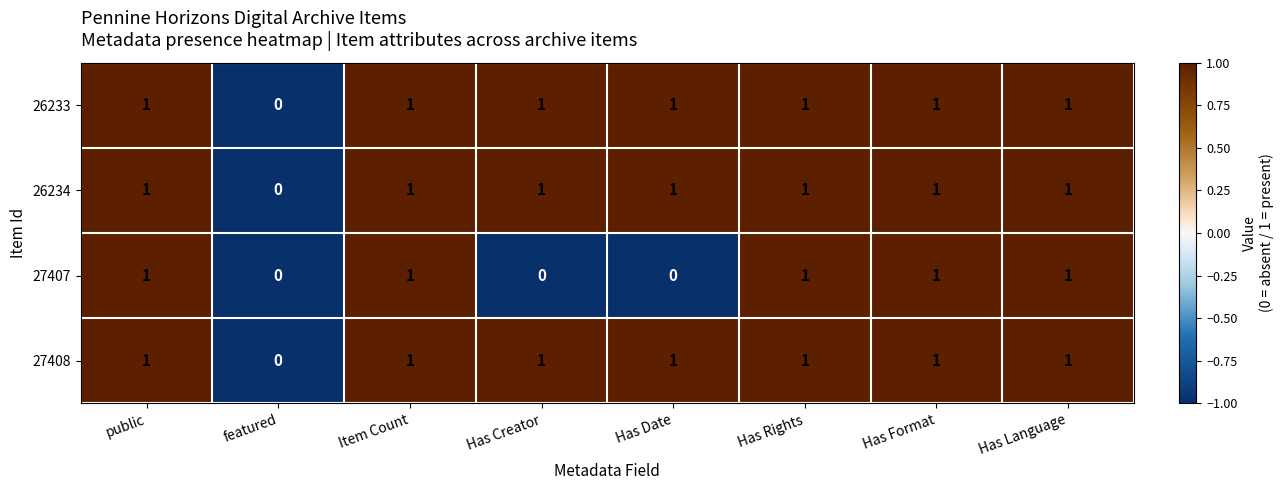

At which label is 27408 closest to 0?

featured